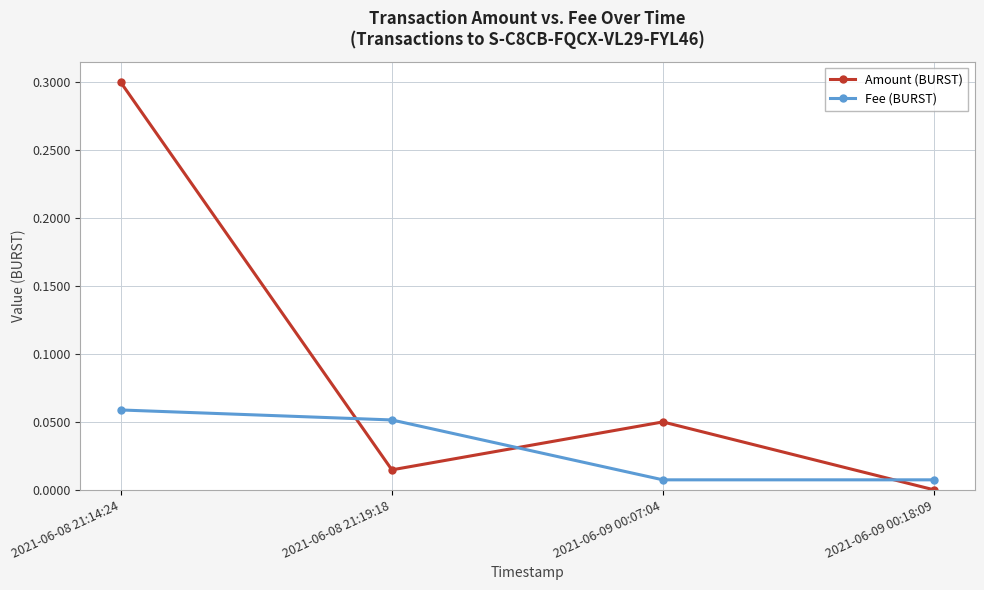

Is this an area chart (filled region under the line)?

No